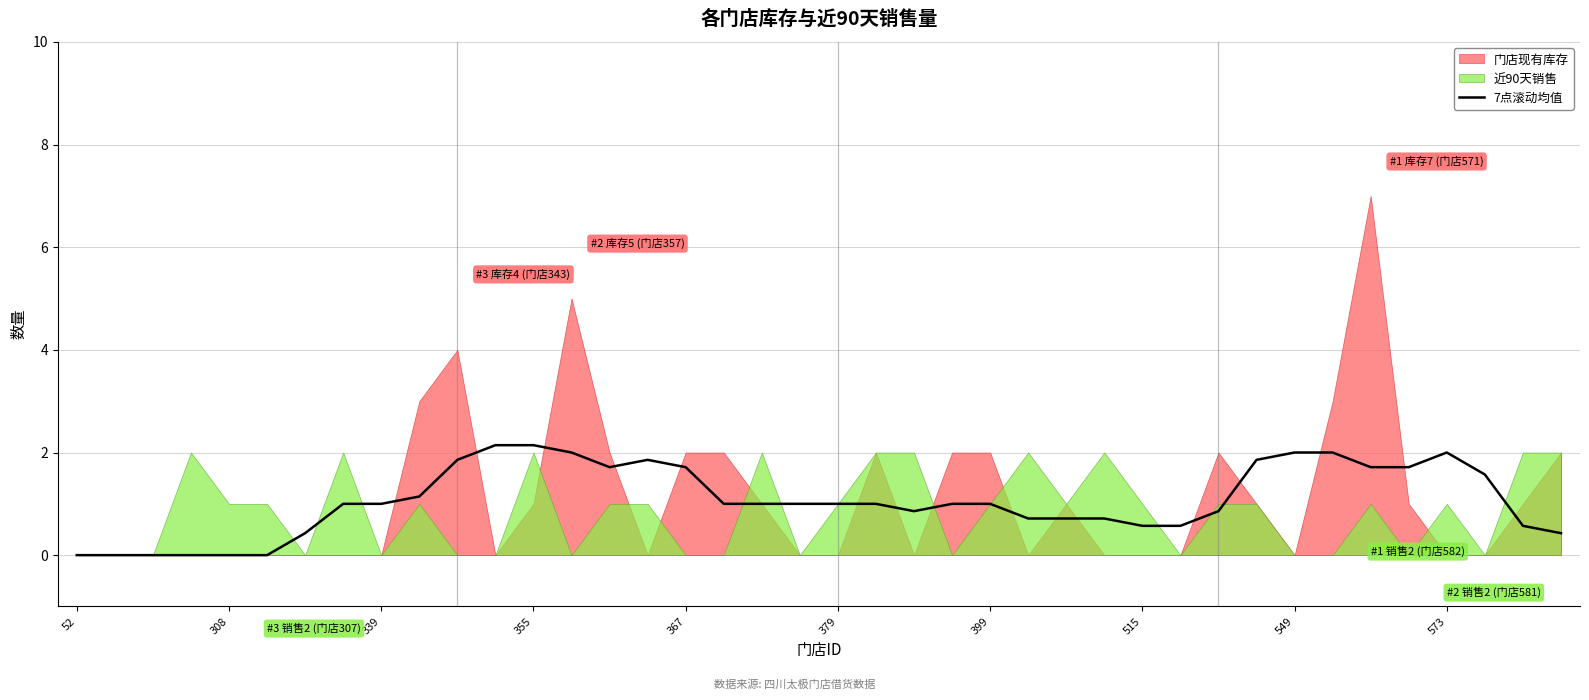

Reading right to left, what are all the values shown in this chart?

0.4	0.6	1.6	2.0	1.7	1.7	2.0	2.0	1.9	0.9	0.6	0.6	0.7	0.7	0.7	1.0	1.0	0.9	1.0	1.0	1.0	1.0	1.0	1.7	1.9	1.7	2.0	2.1	2.1	1.9	1.1	1.0	1.0	0.4	0.0	0.0	0.0	0.0	0.0	0.0